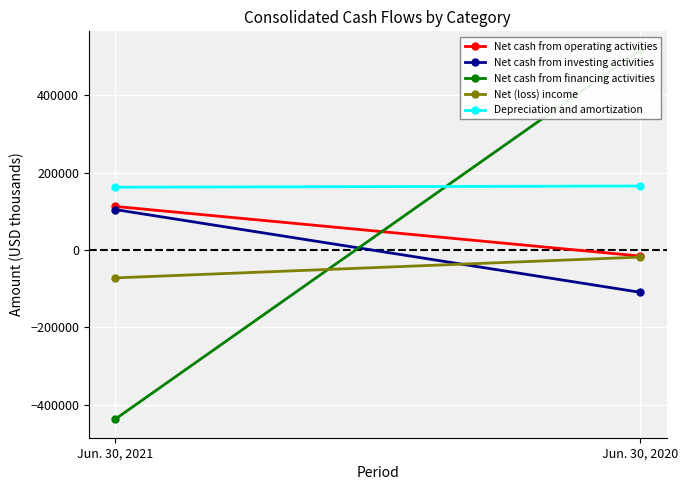

True or false: Net cash from operating activities has a value of -15382 at Jun. 30, 2020.

True